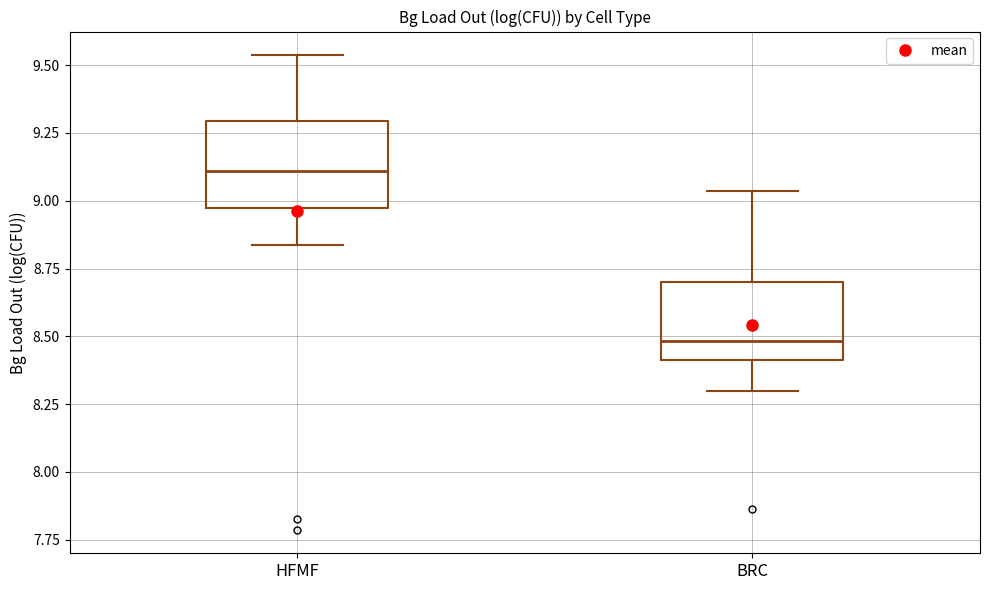

Reading left to right, transcribe this box plot: for each box, give where its median line is, the range the box spans, and where its two whiskers end, as read against the y-axis. The values are not printed on the chart, so give them approximately, as read against the axis.

HFMF: median 9.10, box 8.95 to 9.30, whiskers 8.85 to 9.55
BRC: median 8.50, box 8.40 to 8.70, whiskers 8.30 to 9.05